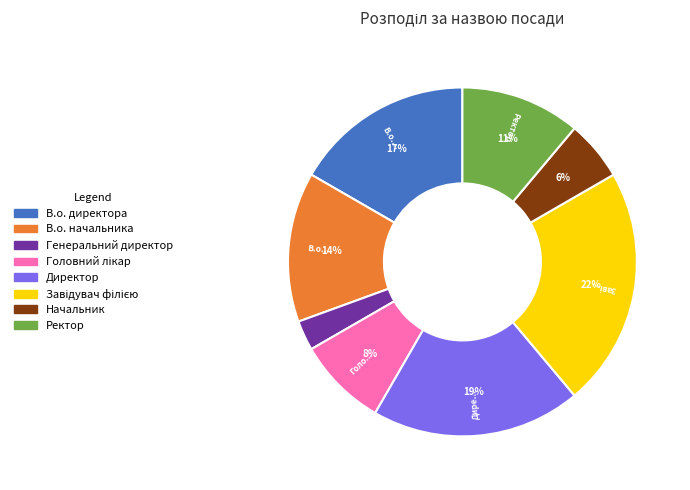

To the nearest percent, what is the difference between the largest and smallest slice percentages?

19%